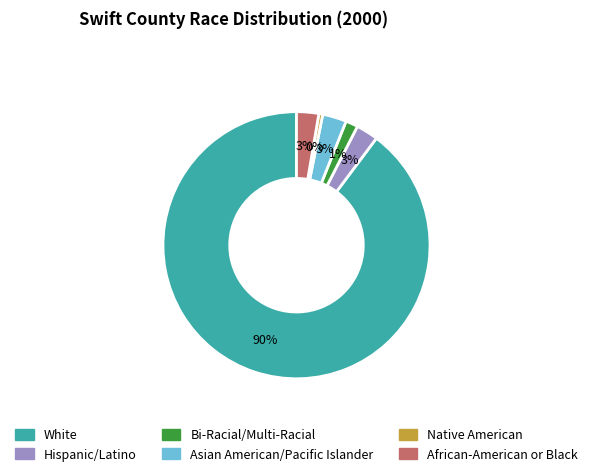

Which slice is the largest?

White